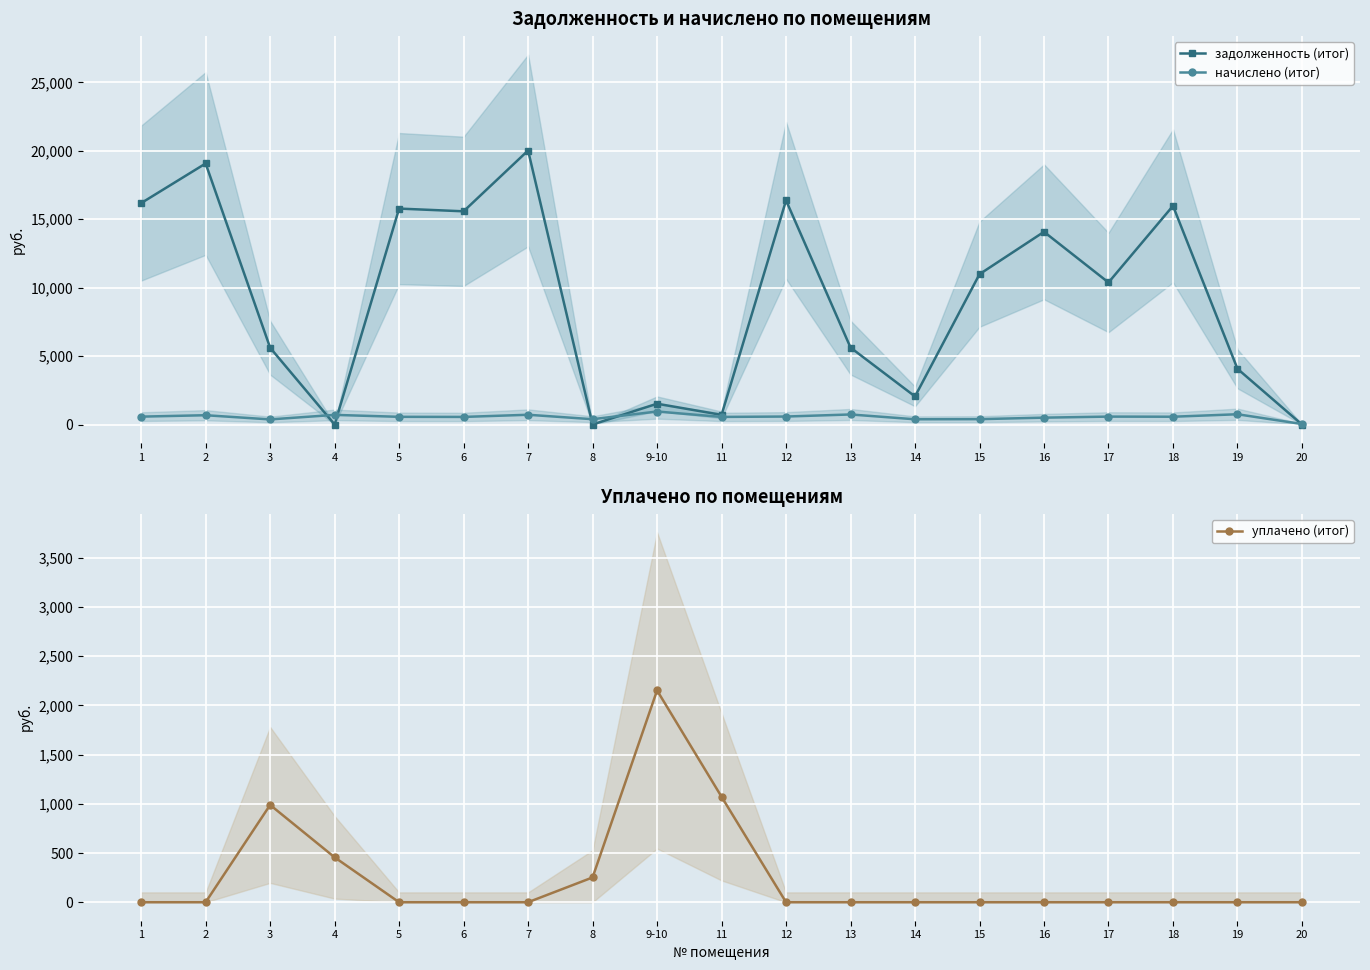

What is the sum of the задолженность (итог) values at 9-10 and 8?

1519.4